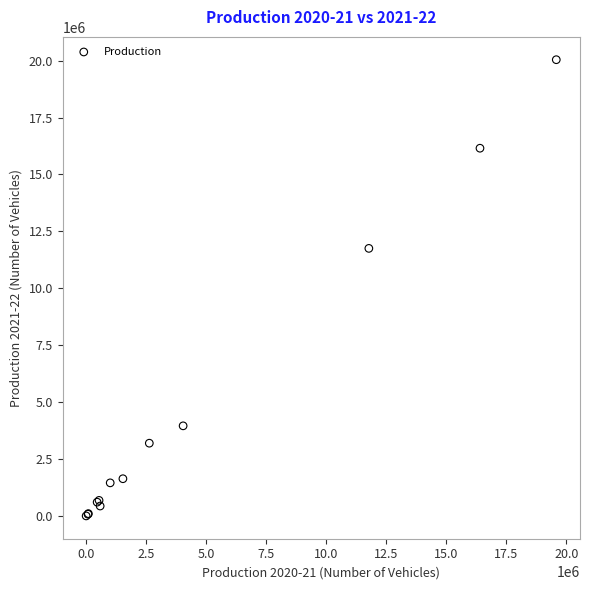

What Y value in the scatter plot is closest to 10023194?

11754996